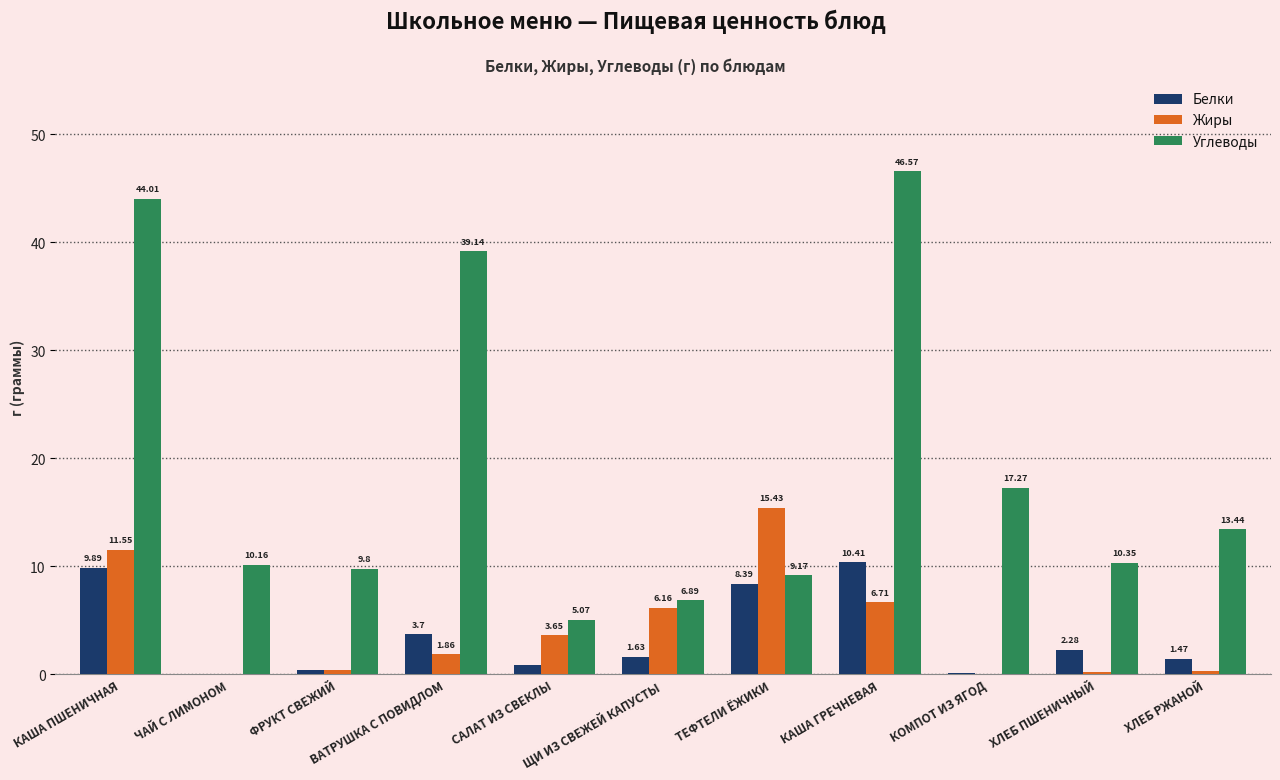

Which series has the largest total across all categories?

Углеводы